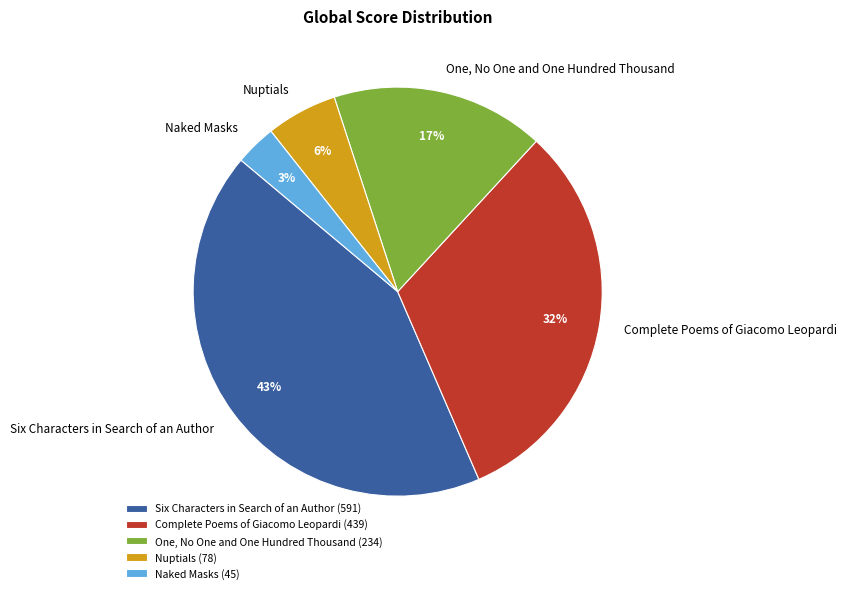

Combined, do Six Characters in Search of an Author and Naked Masks account for over 50%?

No